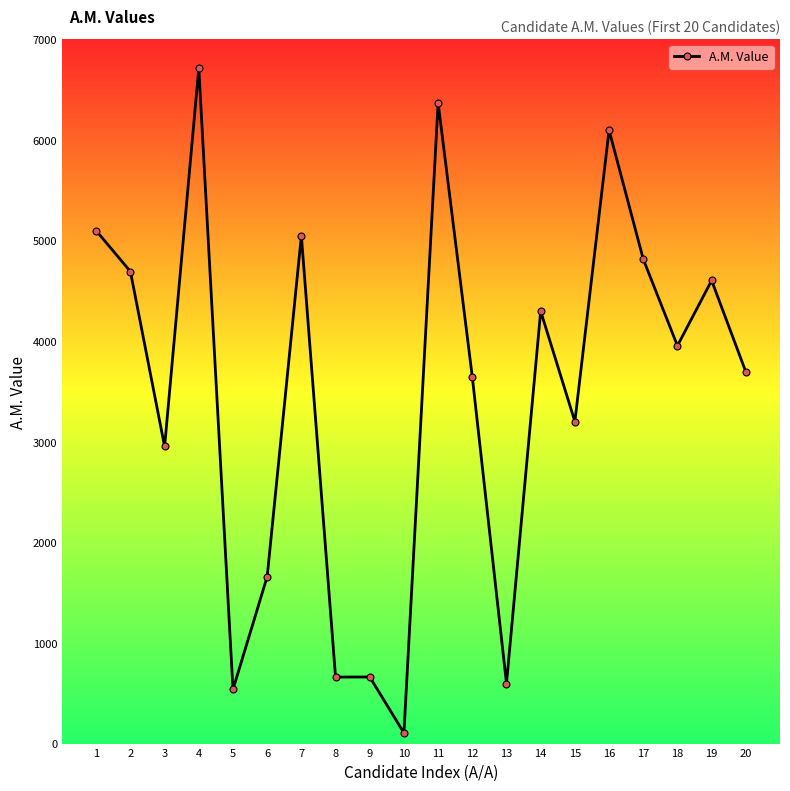

How many distinct data groups are displayed?

1